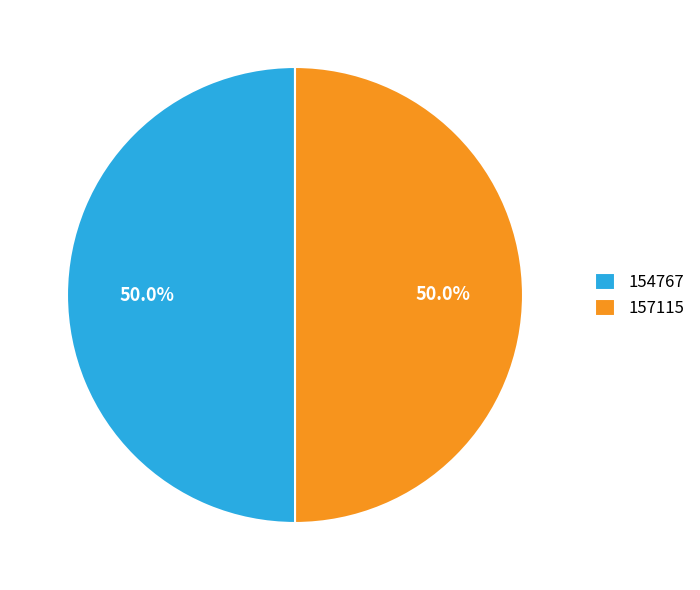

The 157115 slice represents 50% of the pie. True or false?

True